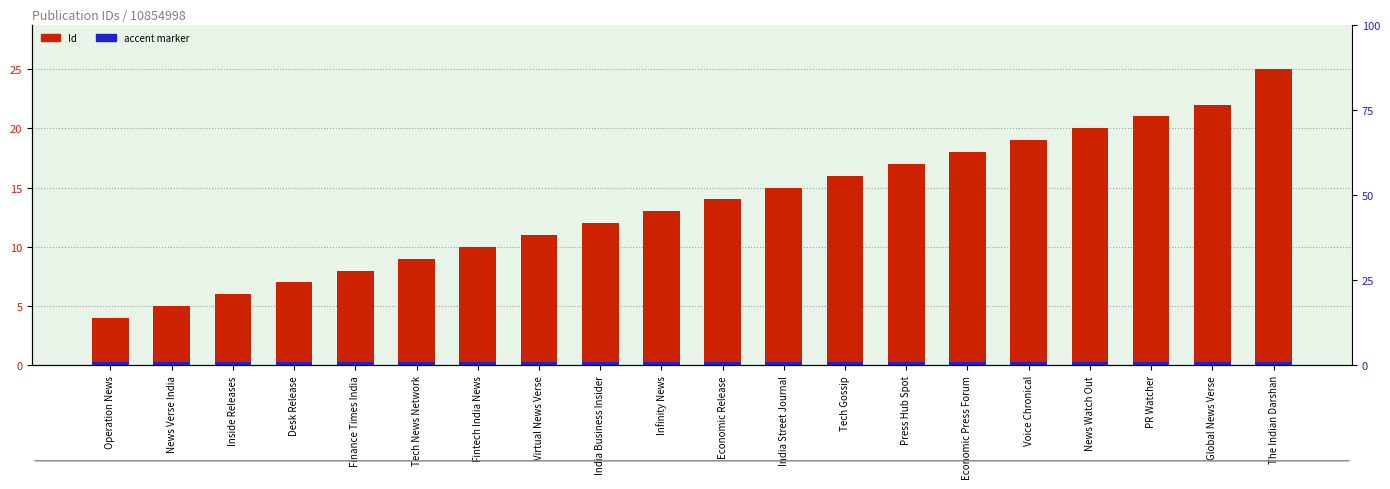

Which series has the largest total across all categories?

Id